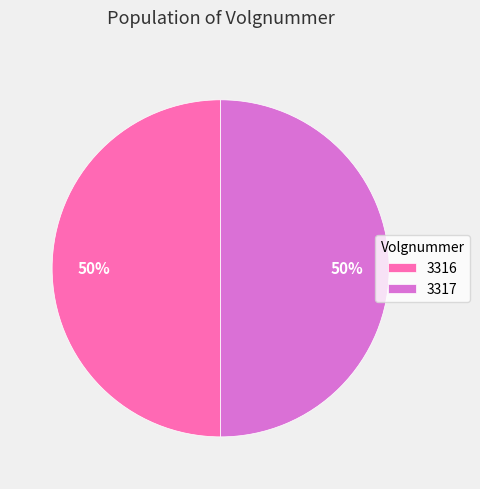

How many segments does this pie chart have?

2